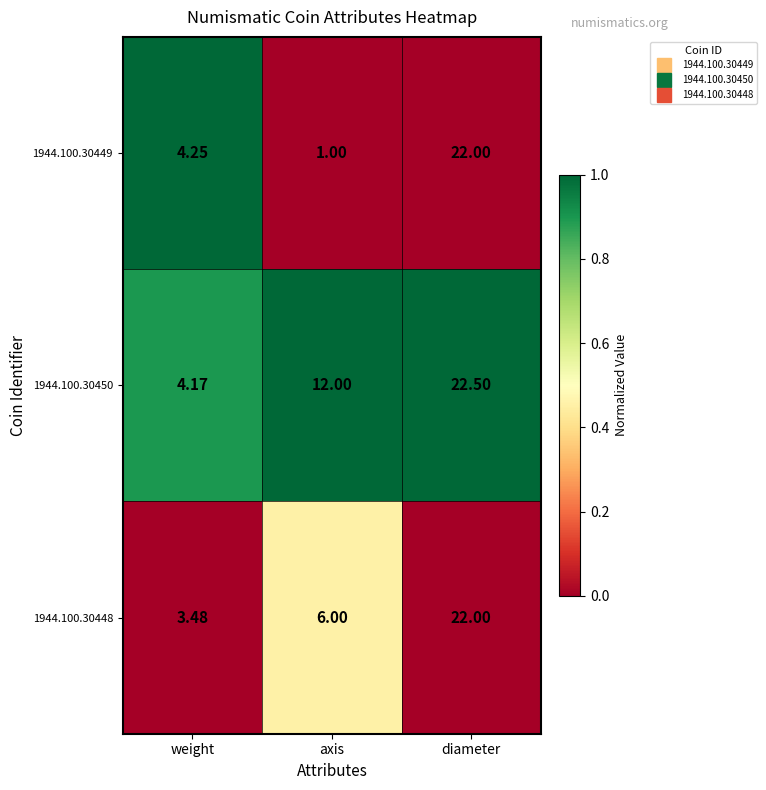

Which series changed the most between weight and axis?

1944.100.30450